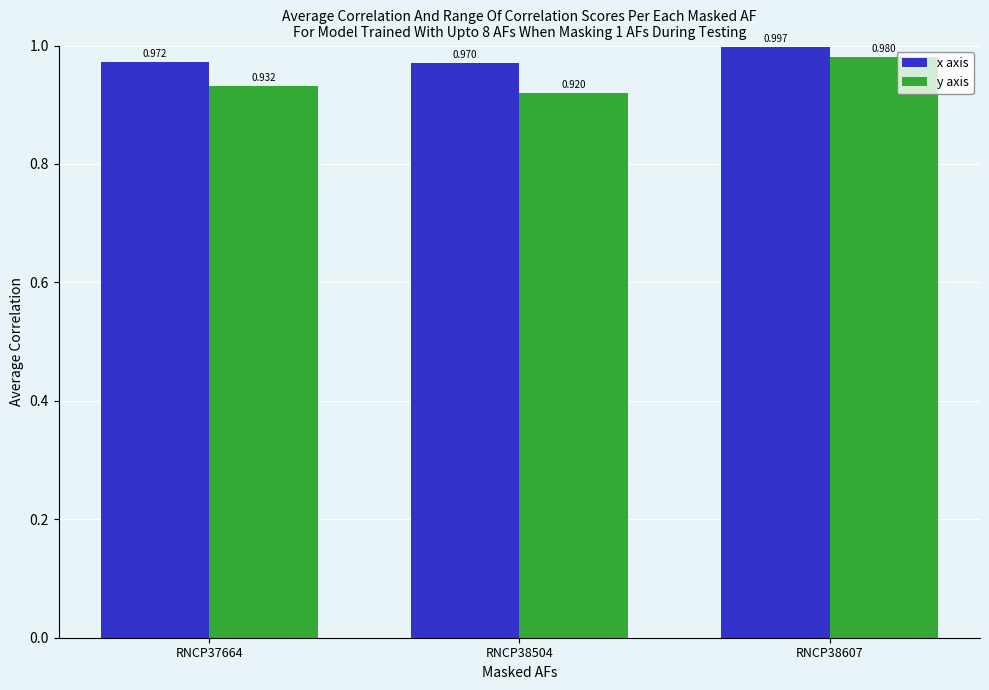

List the series in order of their overall mean, highest first.

x axis, y axis